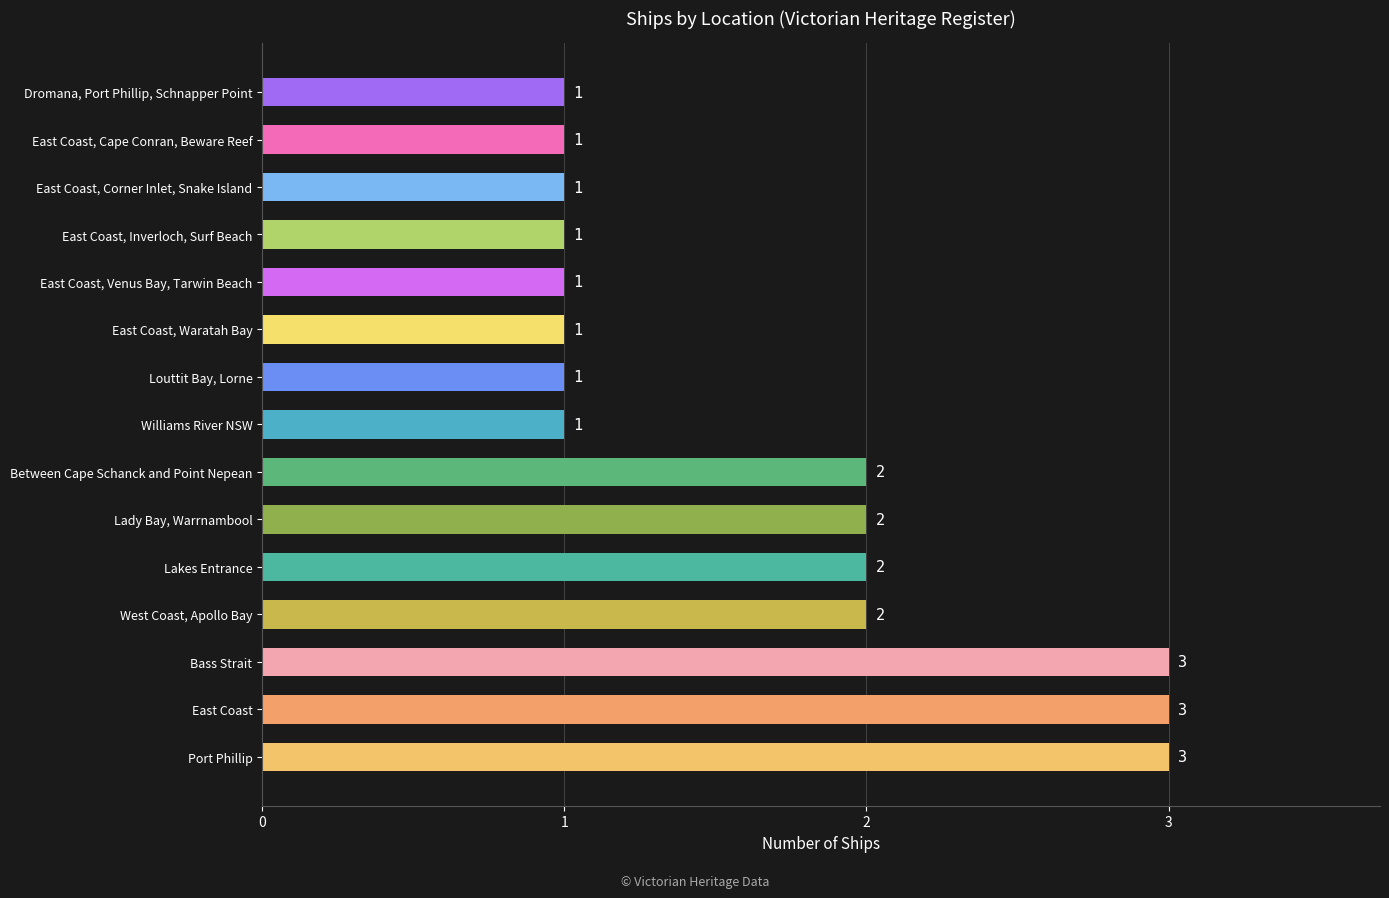

What is the maximum value shown in the chart?

3